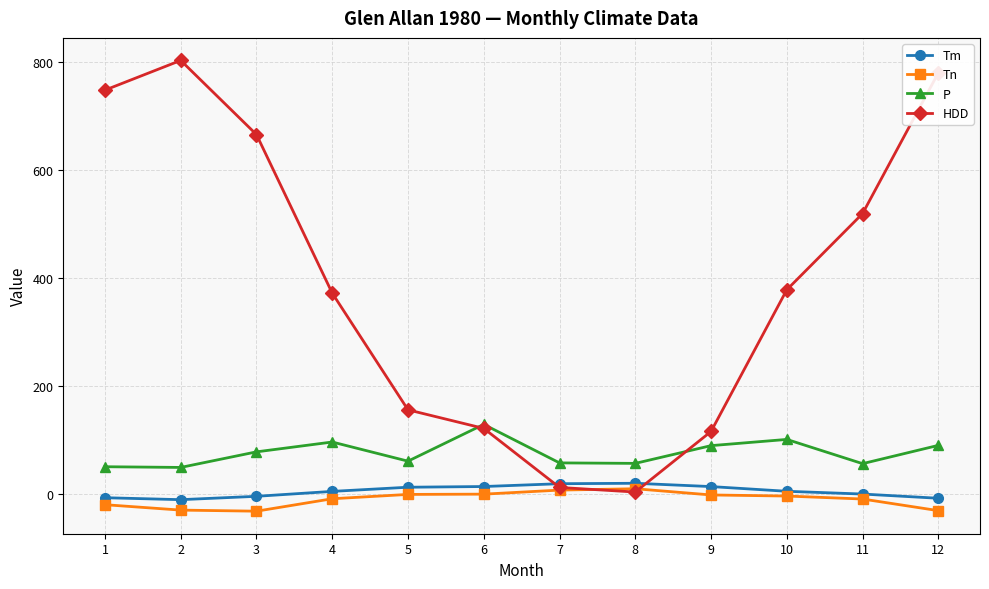

How many lines are shown in the chart?

4